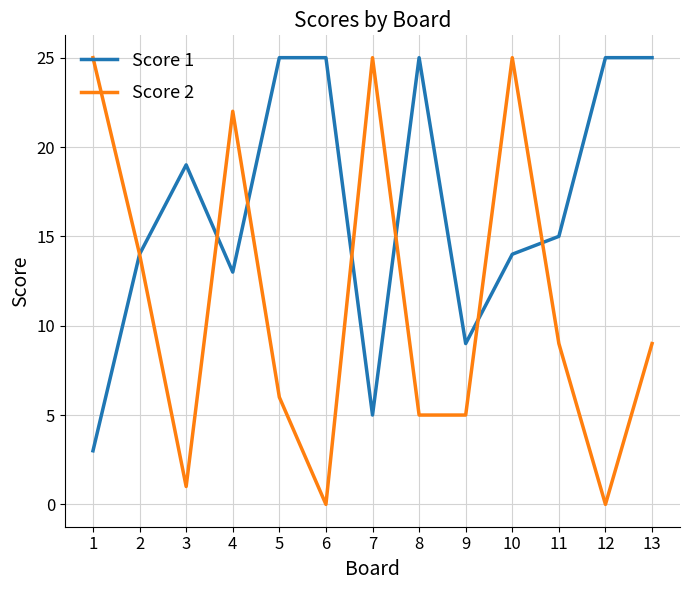

Reading left to right, list all the values displayed in this chart.

Score 1: 1=3	2=14	3=19	4=13	5=25	6=25	7=5	8=25	9=9	10=14	11=15	12=25	13=25
Score 2: 1=25	2=14	3=1	4=22	5=6	6=0	7=25	8=5	9=5	10=25	11=9	12=0	13=9